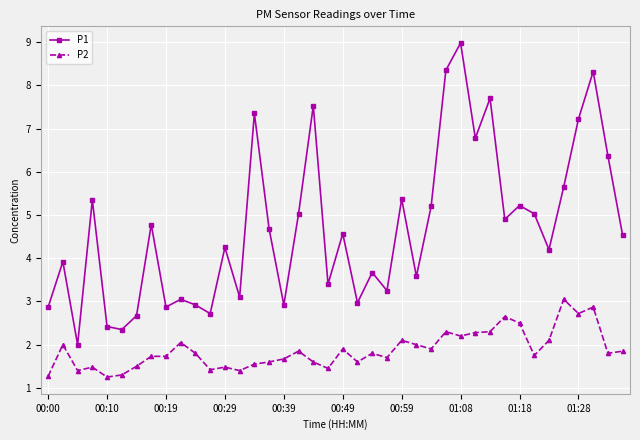

What is the average value of the P2 series?

1.9